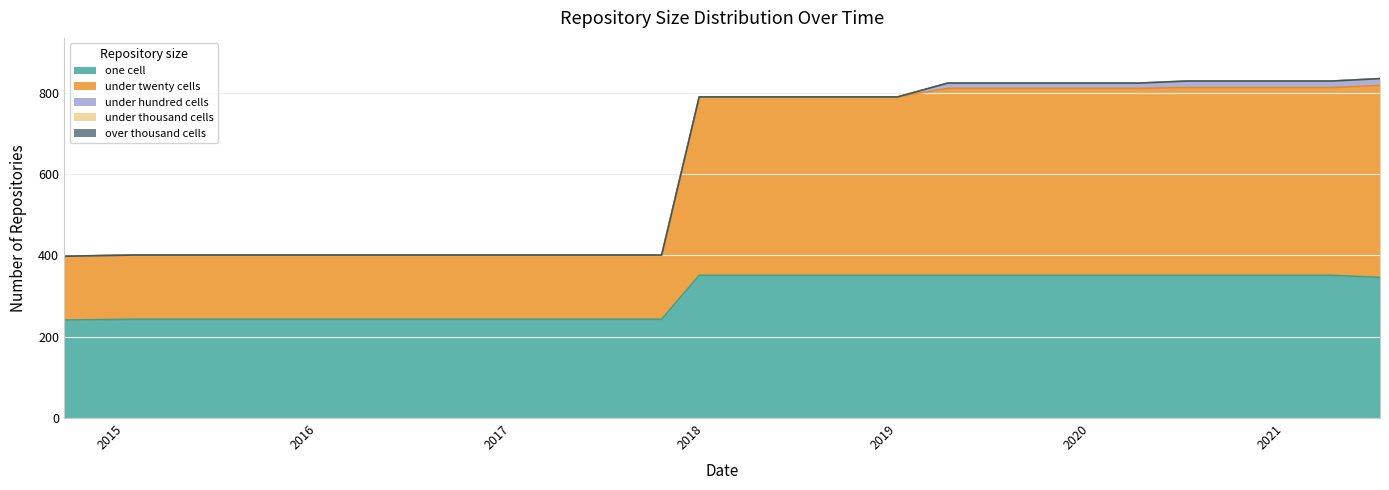

Which category has the highest value in the under_twenty_cells series?

2021-07-01